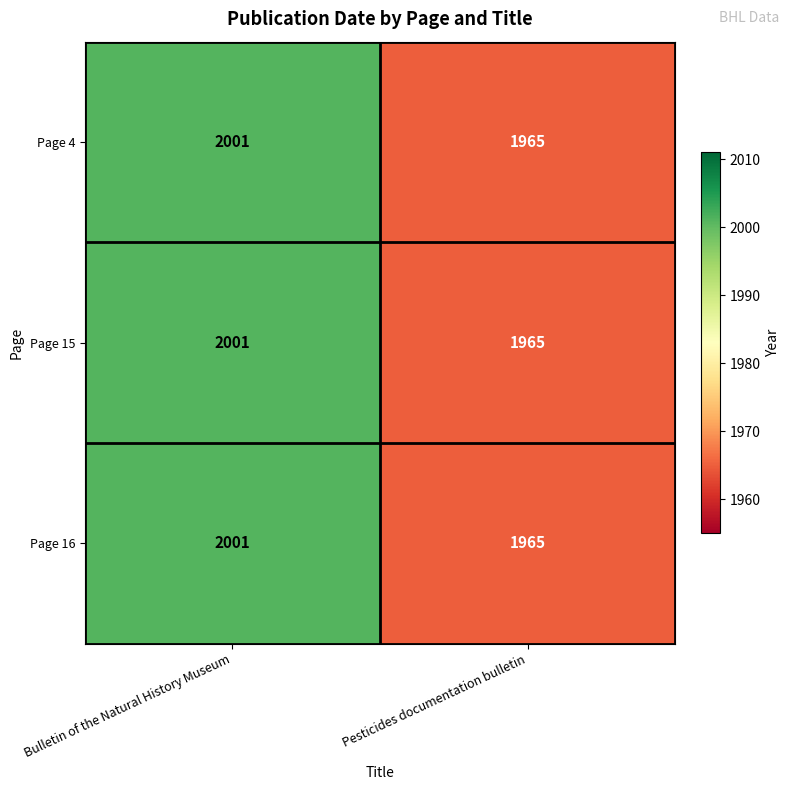

The Page 15 series shows 2001 at Bulletin of the Natural History Museum. True or false?

True